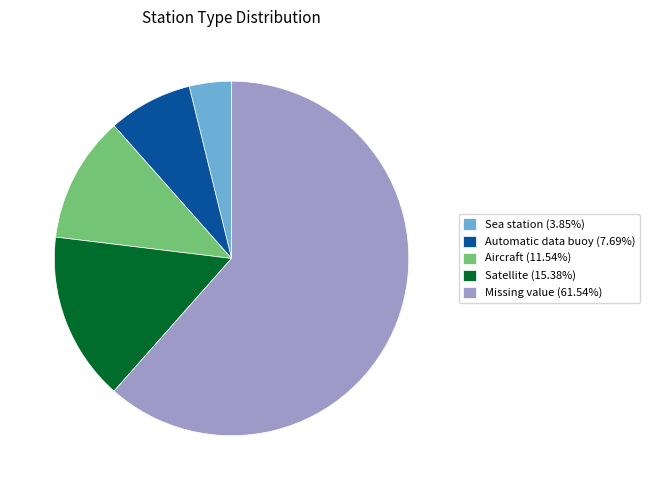

Does Missing value represent more than half of the total?

Yes